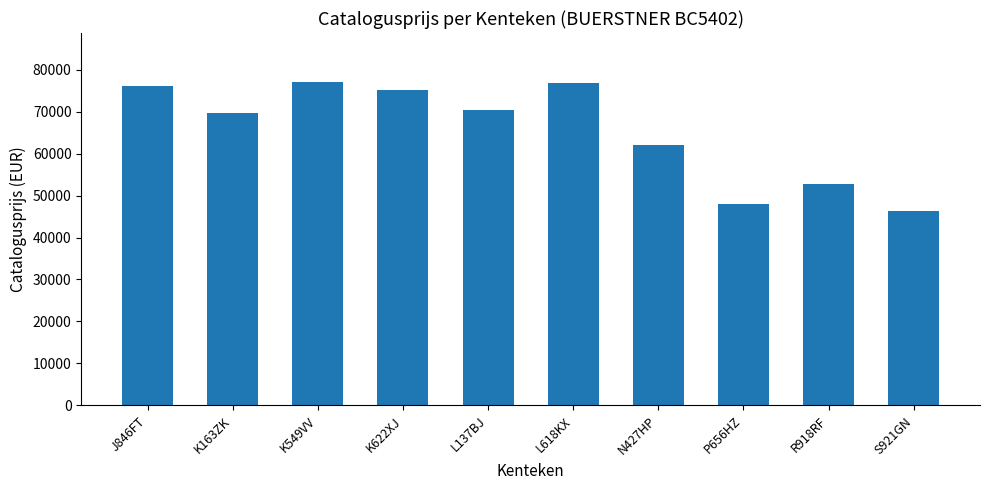

What is the ratio of the value at L618KX to the value at K549VV?

1.0